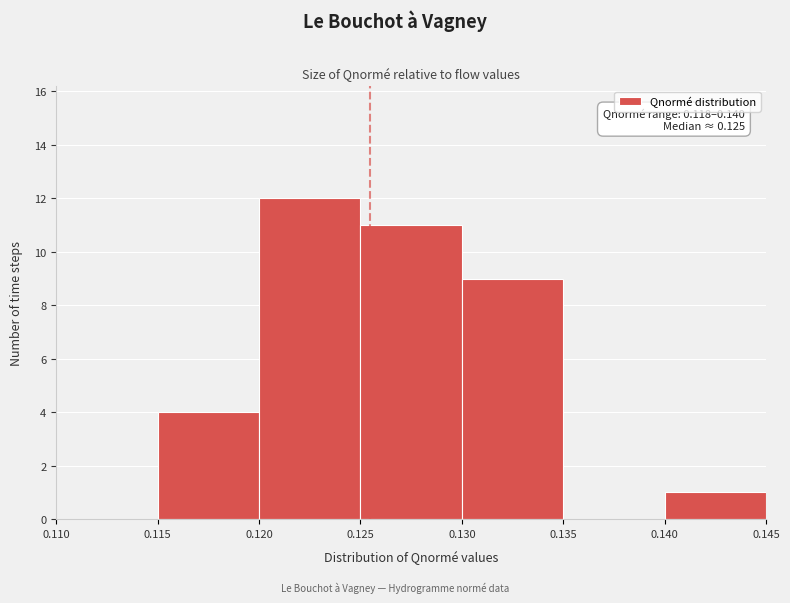

Which range on the x-axis has the tallest bar?

0.120 to 0.125